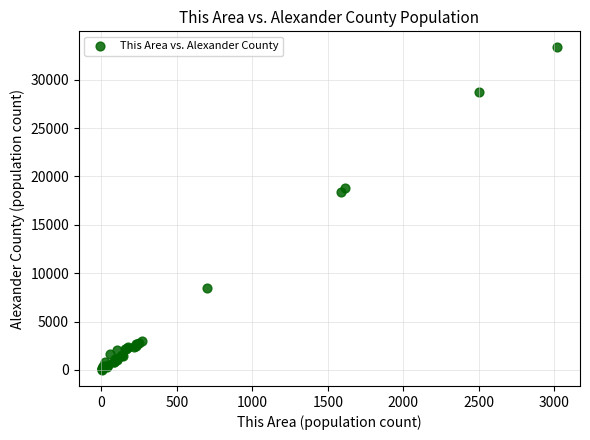

What Y value in the scatter plot is closest to 16668?

18374